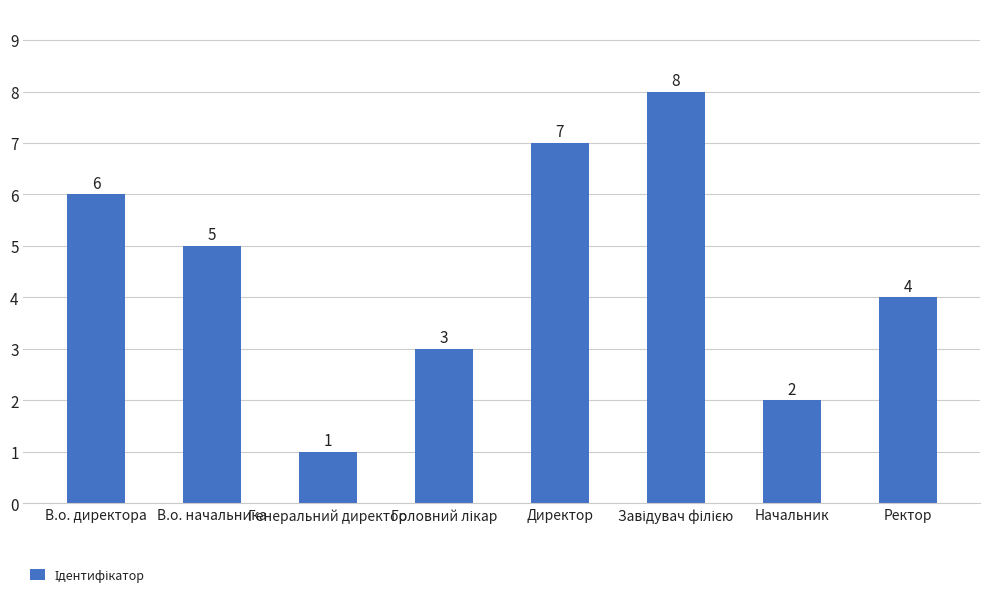

What is the greatest value displayed?

8